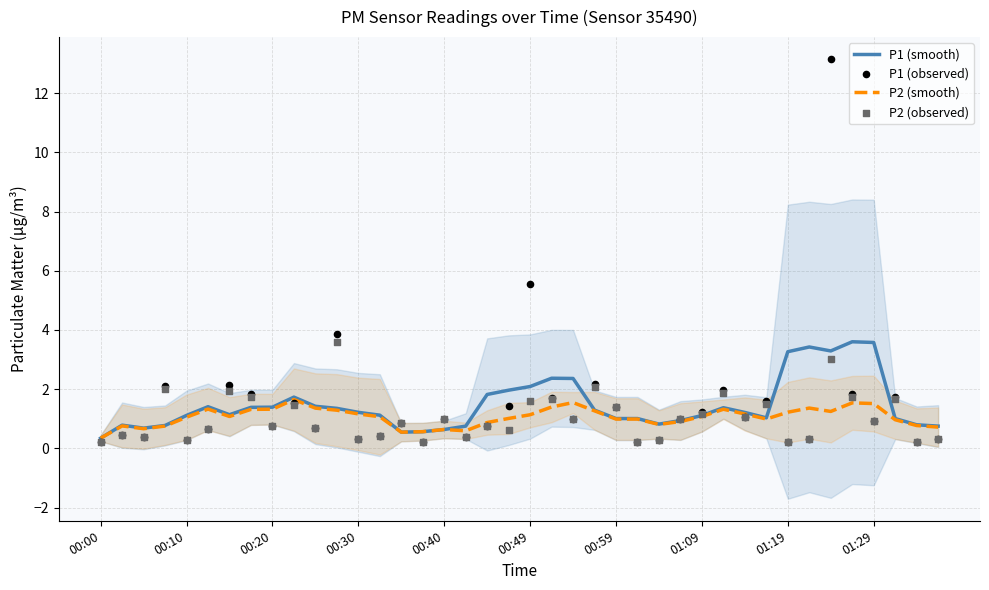

What are all the series names shown in the legend?

P1 (smooth), P2 (smooth), P1 (observed), P2 (observed)